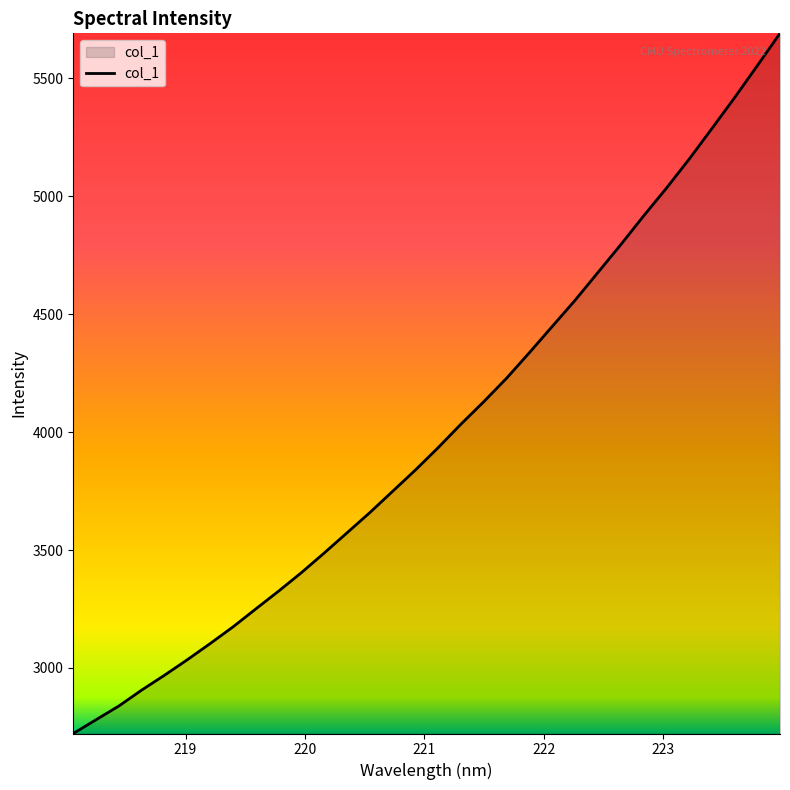

What is the minimum value shown in the chart?

2722.1